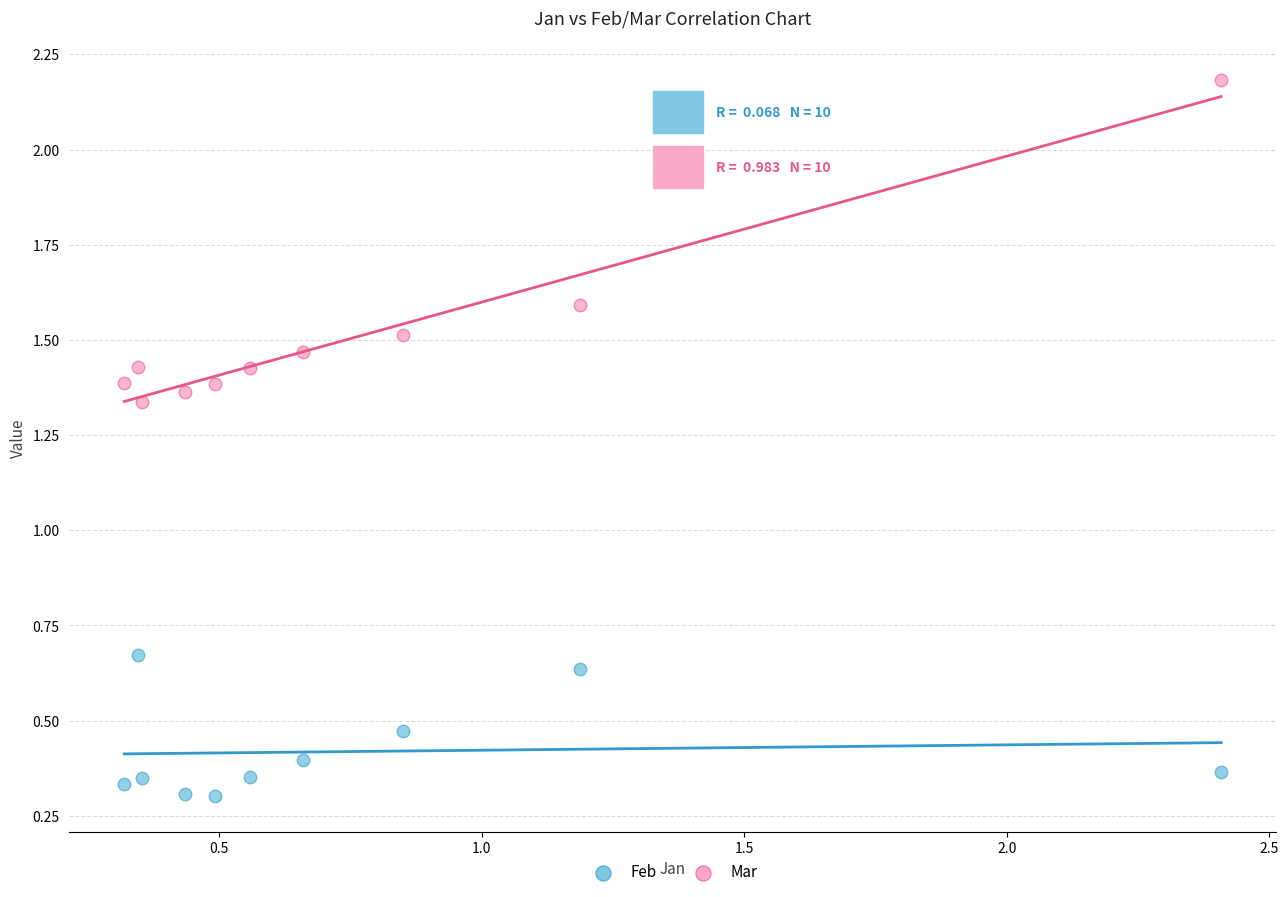

What is the X range (max minus min) for the scatter plot?

2.1